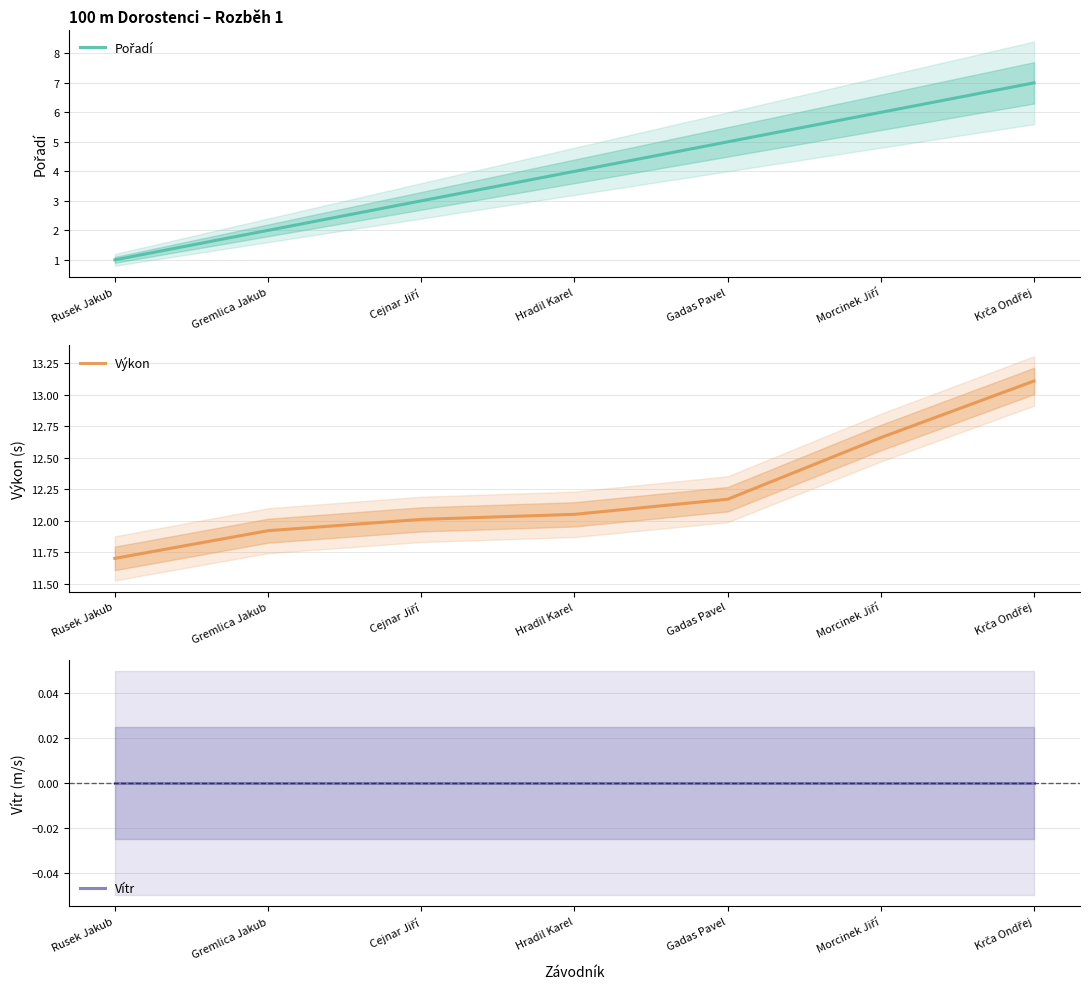

What are all the series names shown in the legend?

Pořadí, Výkon, Vítr